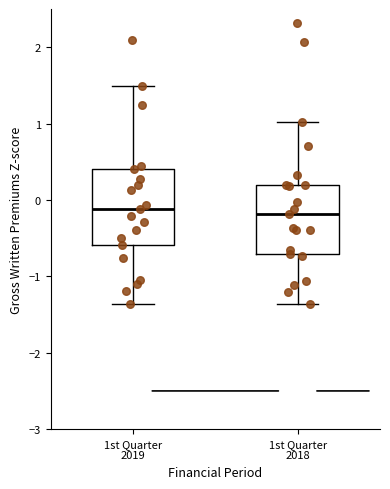

Where does the median line of the box for 1st Quarter 2018 sit on the y-axis? The values are not printed on the chart, so give them approximately, as read against the axis.

-0.2